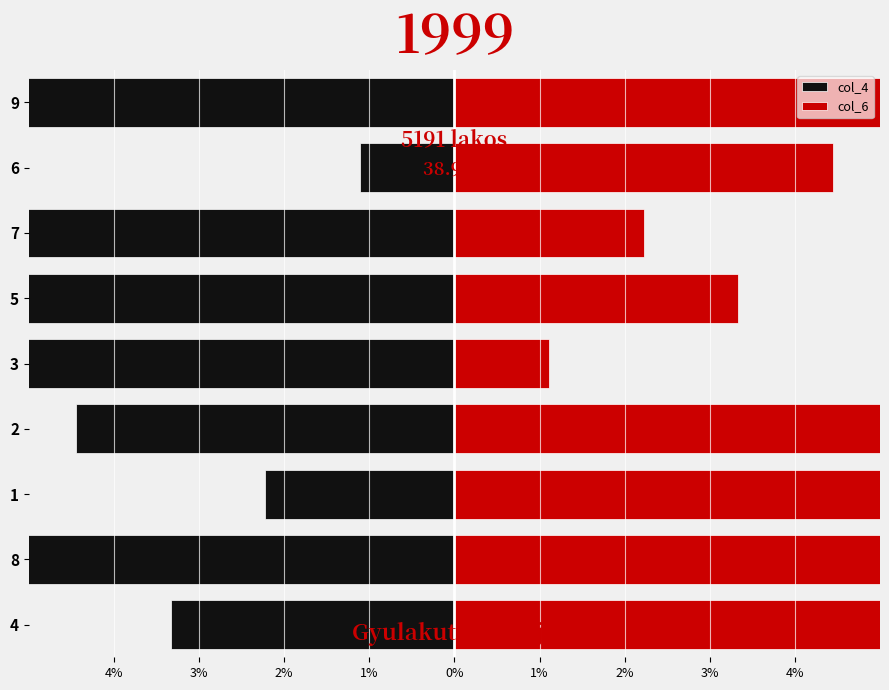

At how many categories does at least one series exceed -3?

9